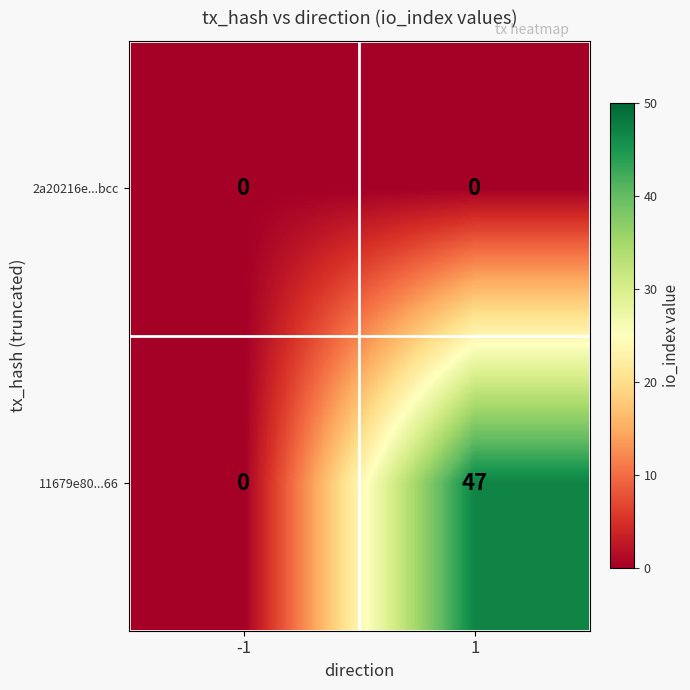

Which category has the highest value across all series?

1